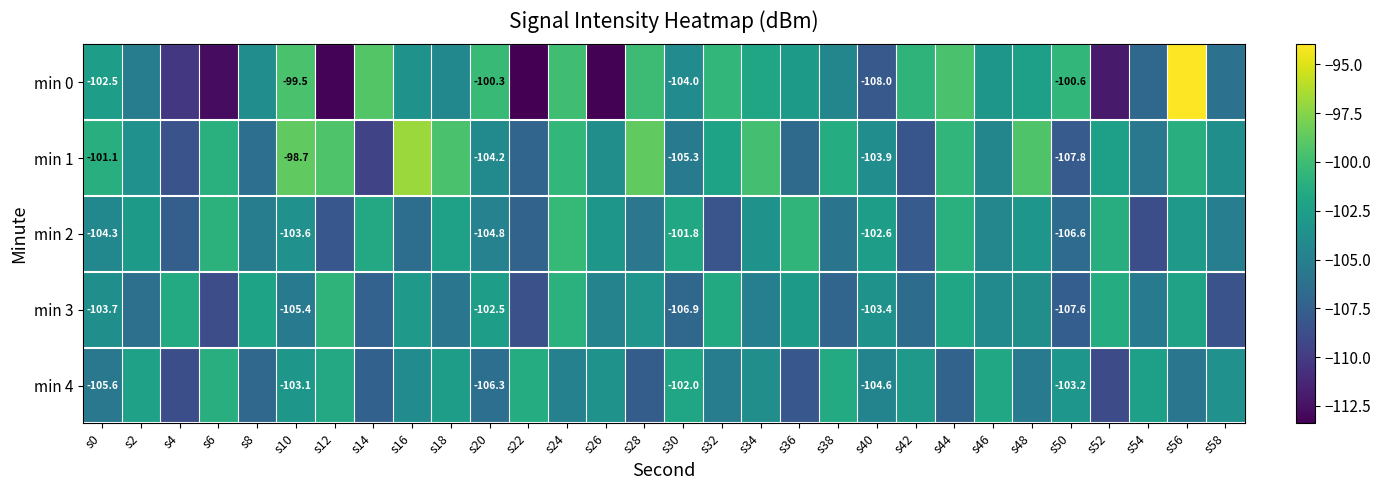

Is the value of min 2 at s10 greater than the value of min 1 at s30?

Yes